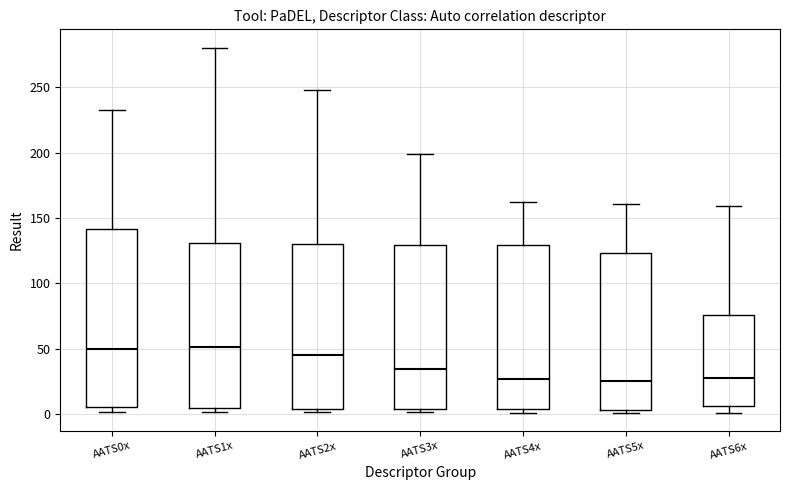

Reading left to right, transcribe this box plot: for each box, give where its median line is, the range the box spans, and where its two whiskers end, as read against the y-axis. The values are not printed on the chart, so give them approximately, as read against the axis.

AATS0x: median 50, box 5 to 140, whiskers 0 to 230
AATS1x: median 50, box 5 to 130, whiskers 0 to 280
AATS2x: median 45, box 5 to 130, whiskers 0 to 250
AATS3x: median 35, box 5 to 130, whiskers 0 to 200
AATS4x: median 25, box 5 to 130, whiskers 0 to 160
AATS5x: median 25, box 5 to 125, whiskers 0 to 160
AATS6x: median 30, box 5 to 75, whiskers 0 to 160